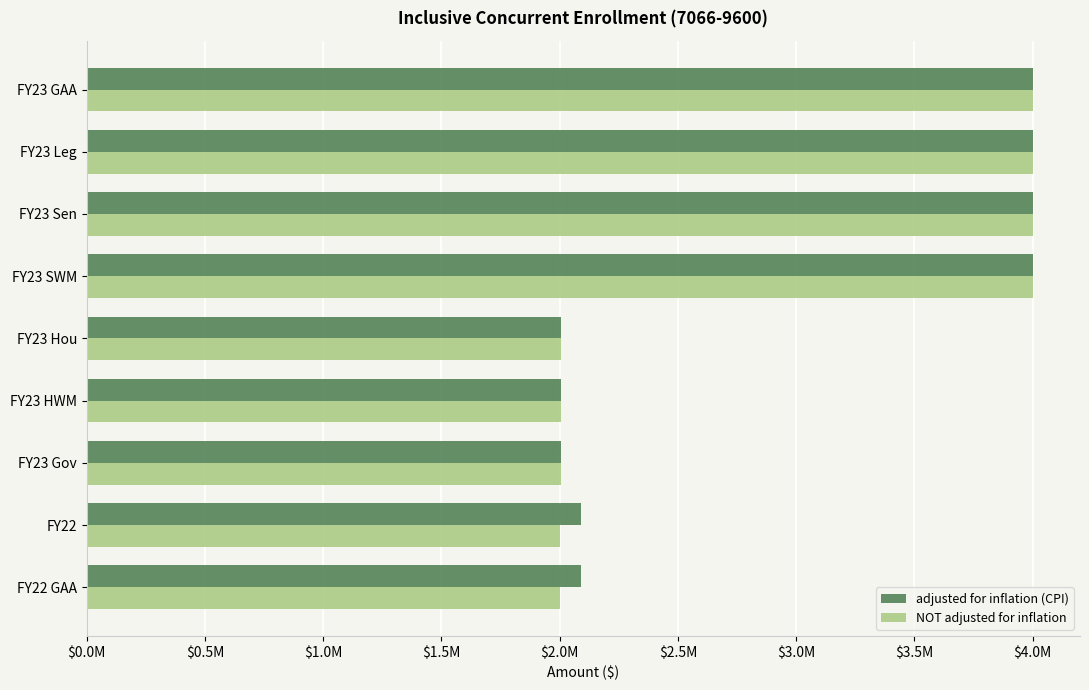

What are all the series names shown in the legend?

adjusted for inflation (CPI), NOT adjusted for inflation